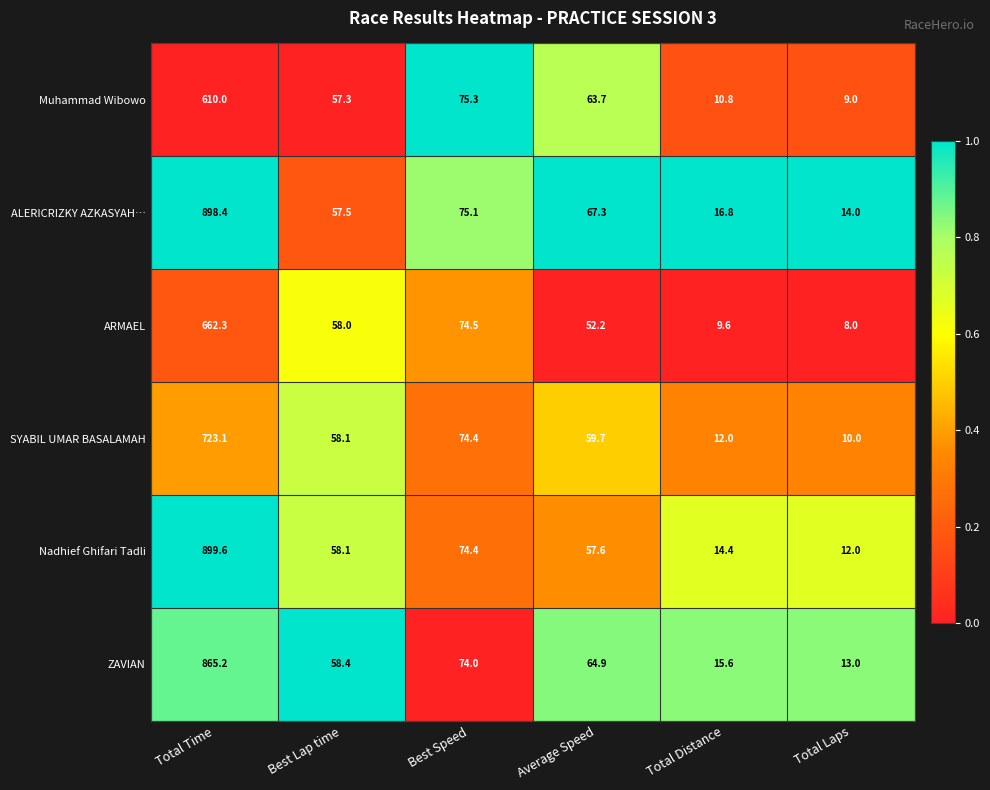

Which series changed the most between Average Speed and Total Distance?

Muhammad Wibowo